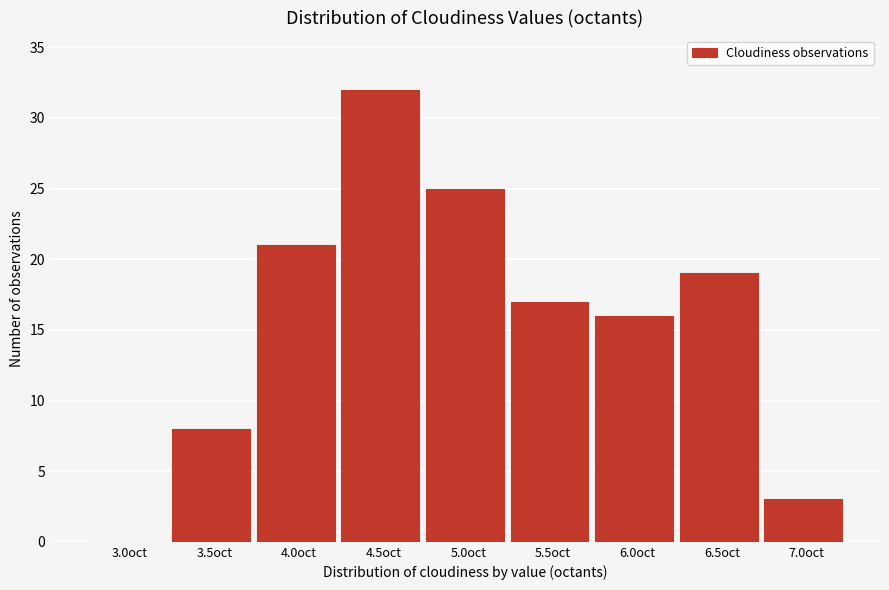

Reading right to left, list all the values displayed in this chart.

7.0oct=3	6.5oct=19	6.0oct=16	5.5oct=17	5.0oct=25	4.5oct=32	4.0oct=21	3.5oct=8	3.0oct=0